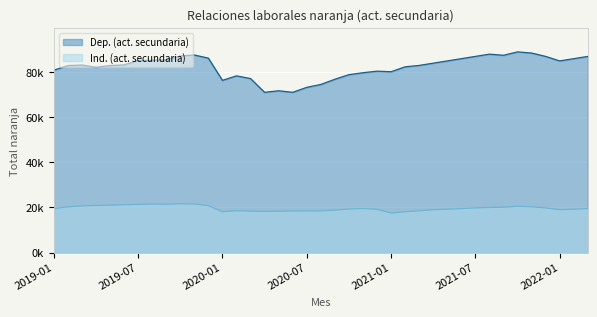

Between 2021-09 and 2021-06, which is larger?

2021-09